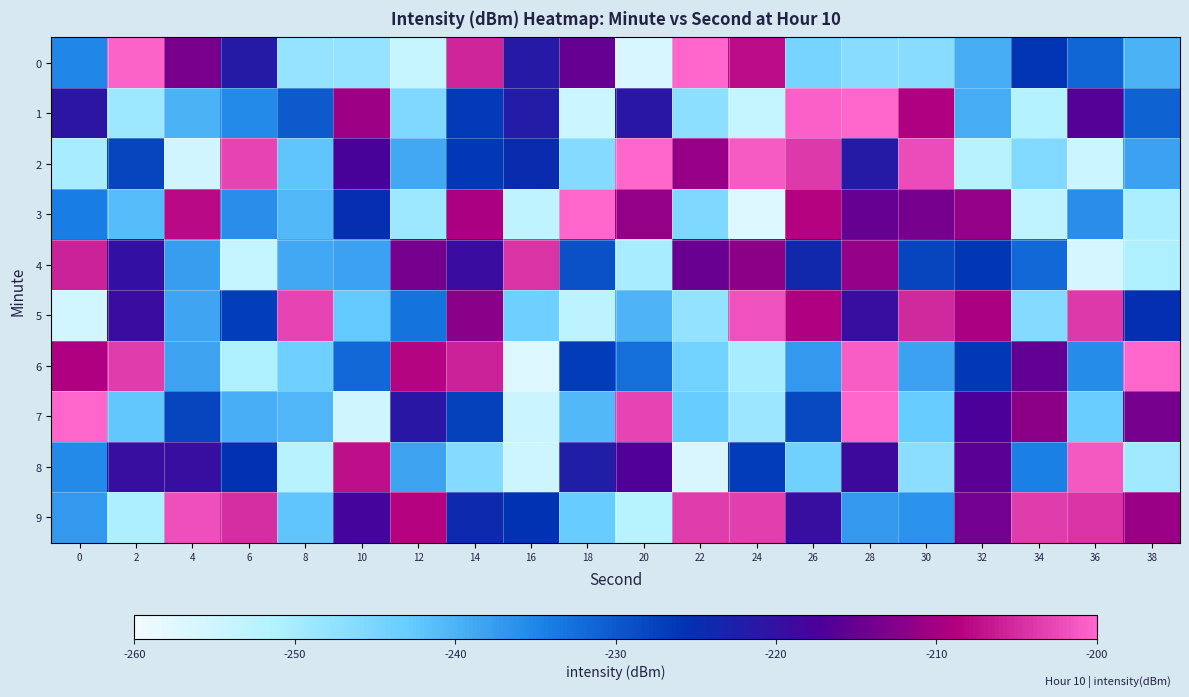

Rank the series at 24 from highest to lowest value.

2, 5, 9, 0, 4, 8, 7, 6, 1, 3